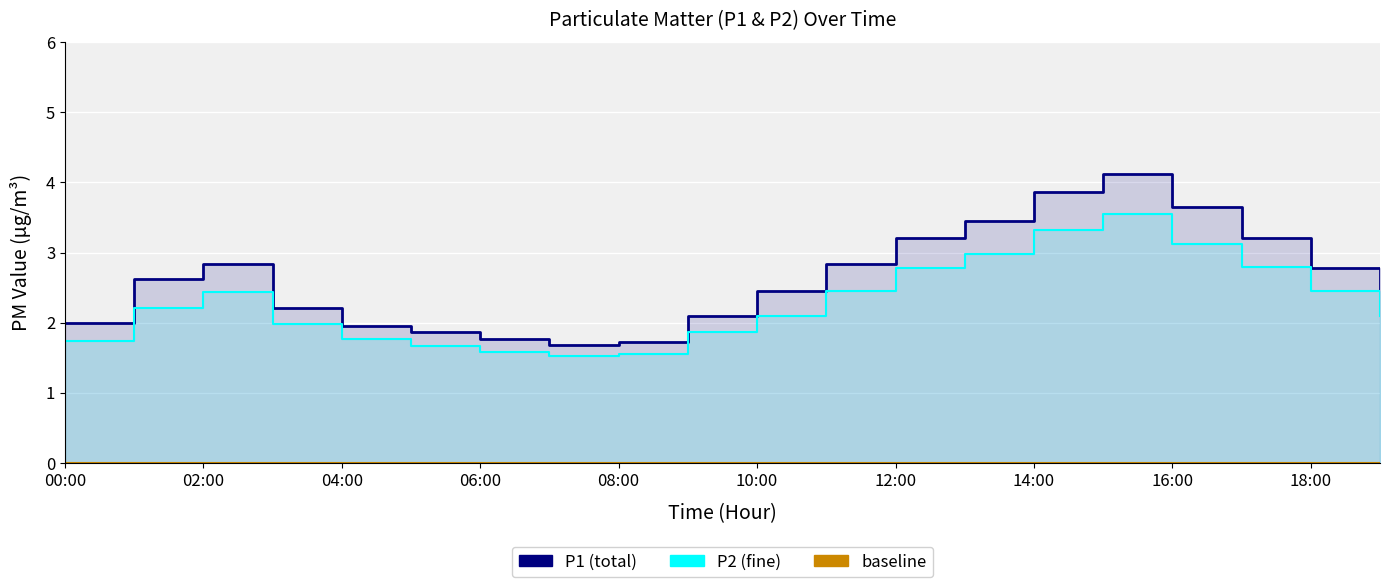

List the labels in order of P2 value, largest first.

15:00, 14:00, 16:00, 13:00, 17:00, 12:00, 11:00, 18:00, 02:00, 01:00, 10:00, 19:00, 03:00, 09:00, 04:00, 00:00, 05:00, 06:00, 08:00, 07:00